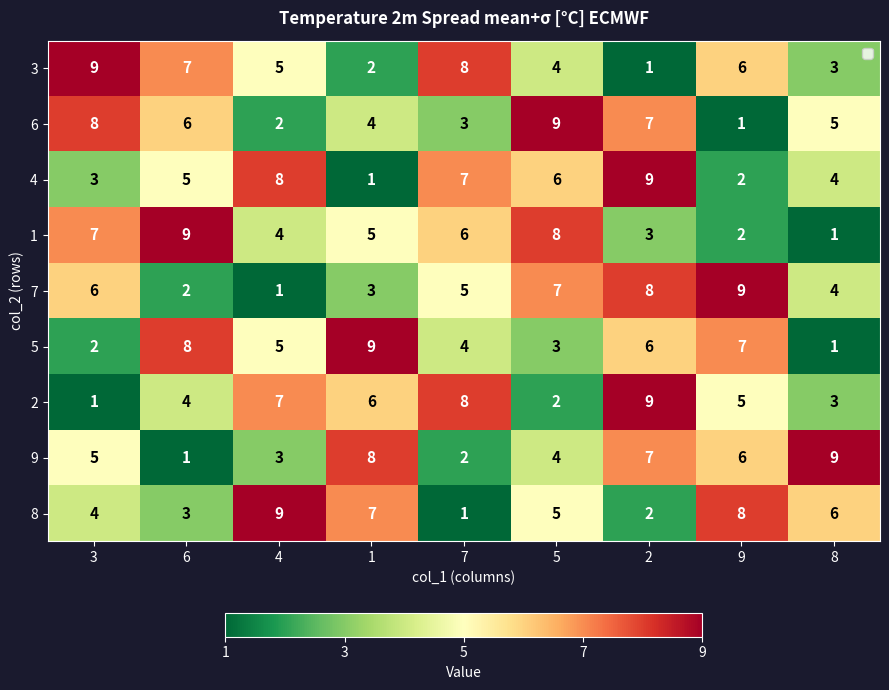

Between 1 and 2, which series saw the biggest shift?

4